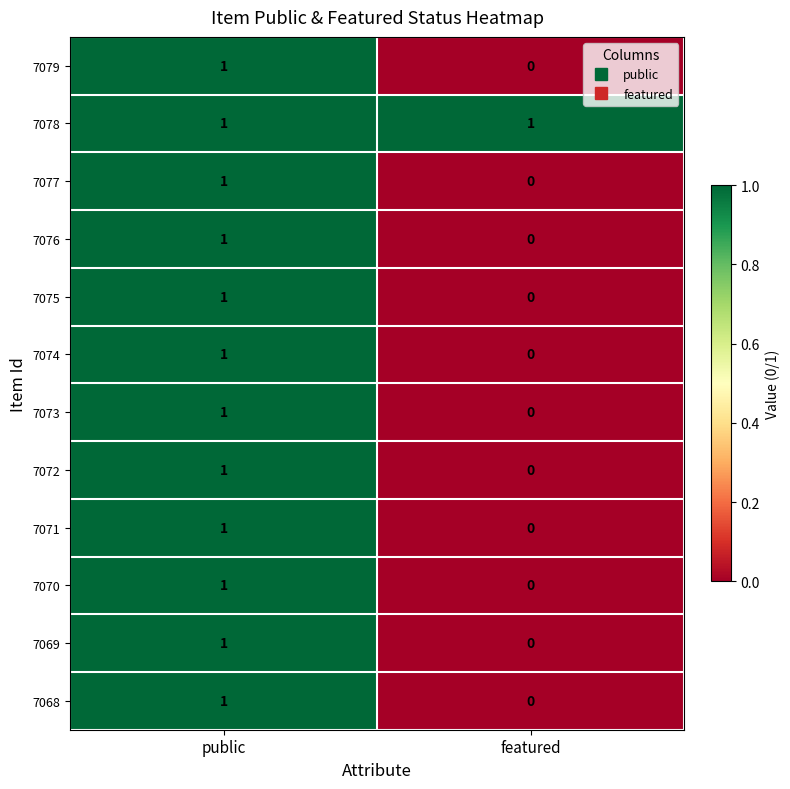

How many values in 7071 are above zero?

1